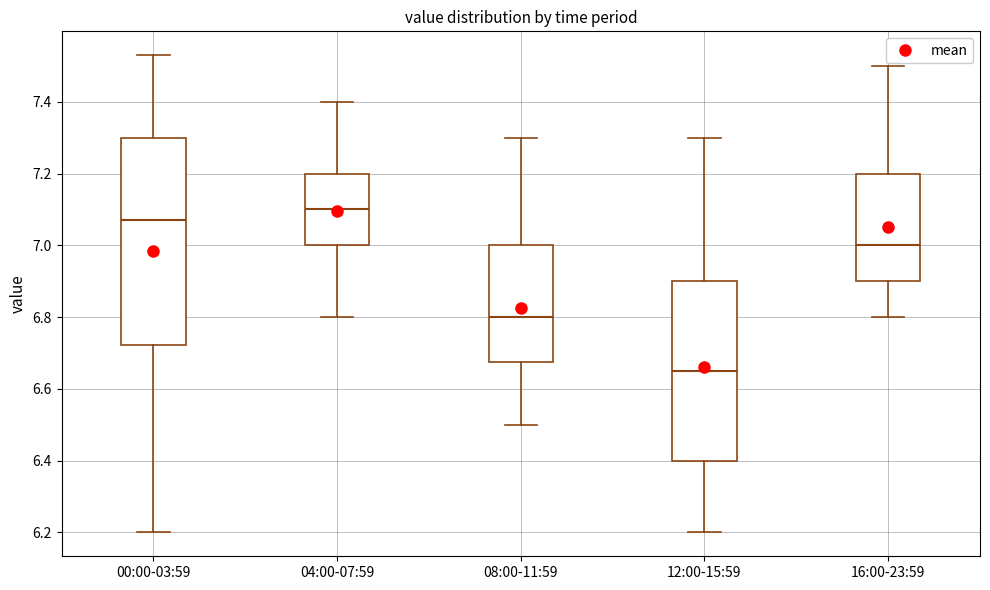

Reading left to right, transcribe this box plot: for each box, give where its median line is, the range the box spans, and where its two whiskers end, as read against the y-axis. The values are not printed on the chart, so give them approximately, as read against the axis.

00:00-03:59: median 7.08, box 6.72 to 7.30, whiskers 6.20 to 7.54
04:00-07:59: median 7.10, box 7.00 to 7.20, whiskers 6.80 to 7.40
08:00-11:59: median 6.80, box 6.68 to 7.00, whiskers 6.50 to 7.30
12:00-15:59: median 6.66, box 6.40 to 6.90, whiskers 6.20 to 7.30
16:00-23:59: median 7.00, box 6.90 to 7.20, whiskers 6.80 to 7.50